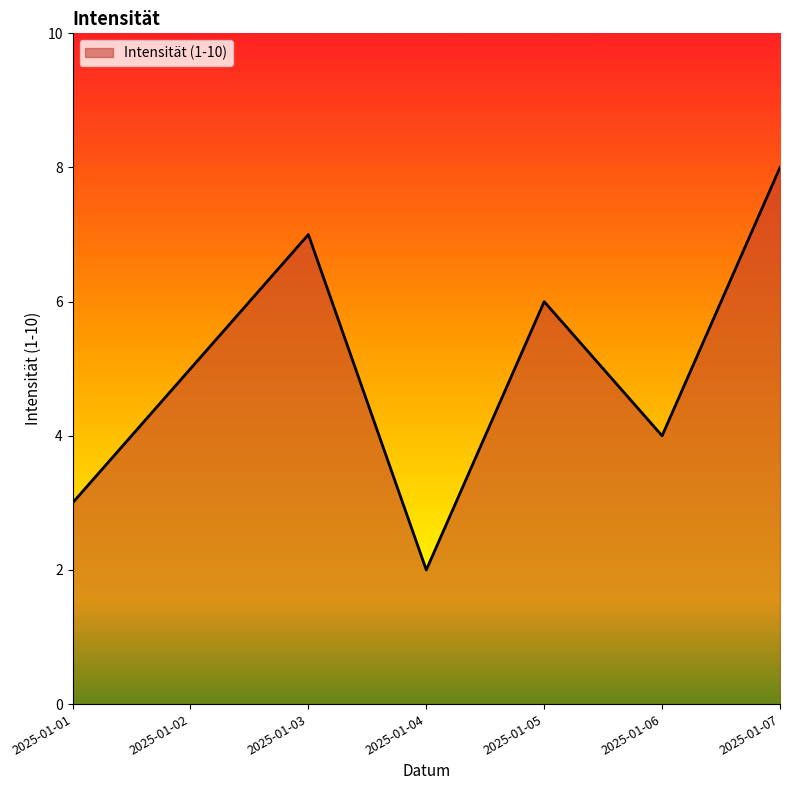

How many values are between 3 and 7?

5